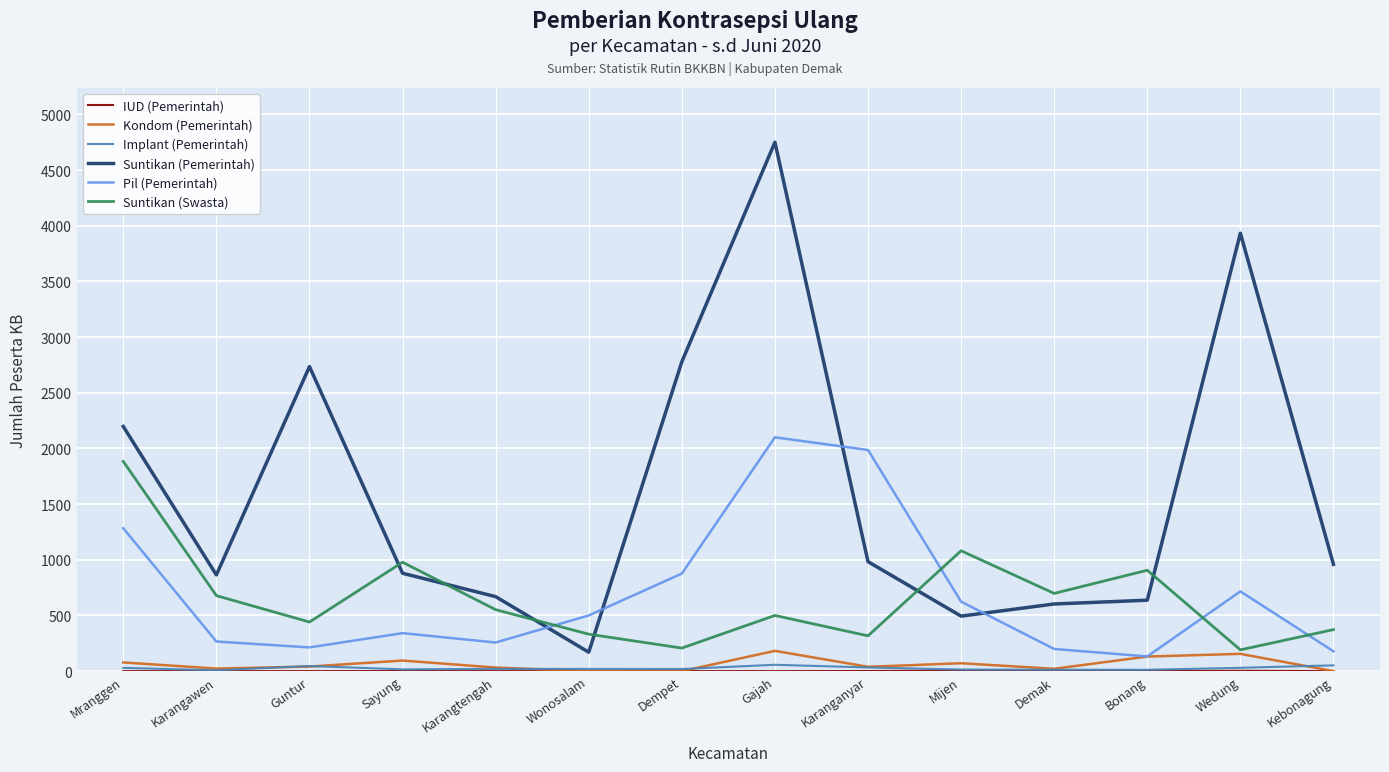

What is the average value of the Implant (Pemerintah) series?

26